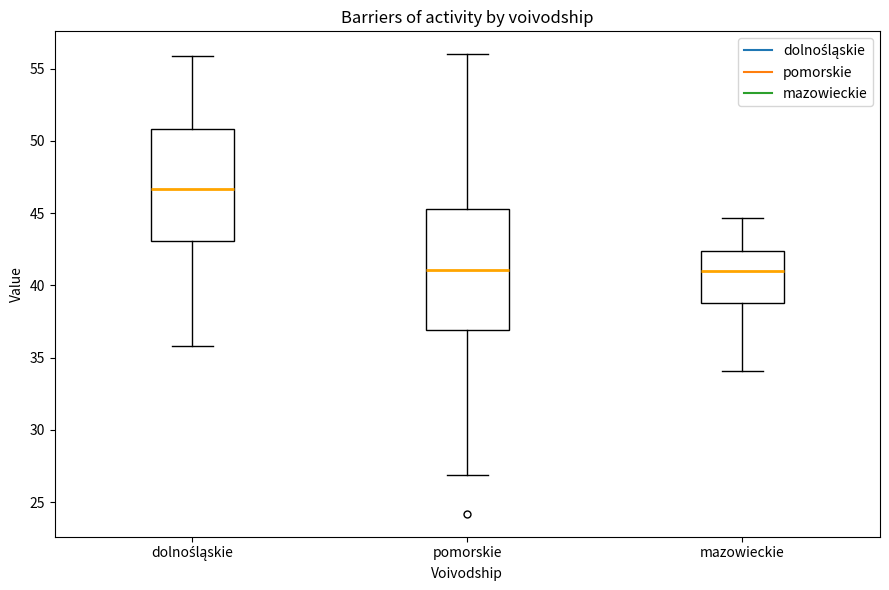

Where does the median line of the box for dolnośląskie sit on the y-axis? The values are not printed on the chart, so give them approximately, as read against the axis.

46.5